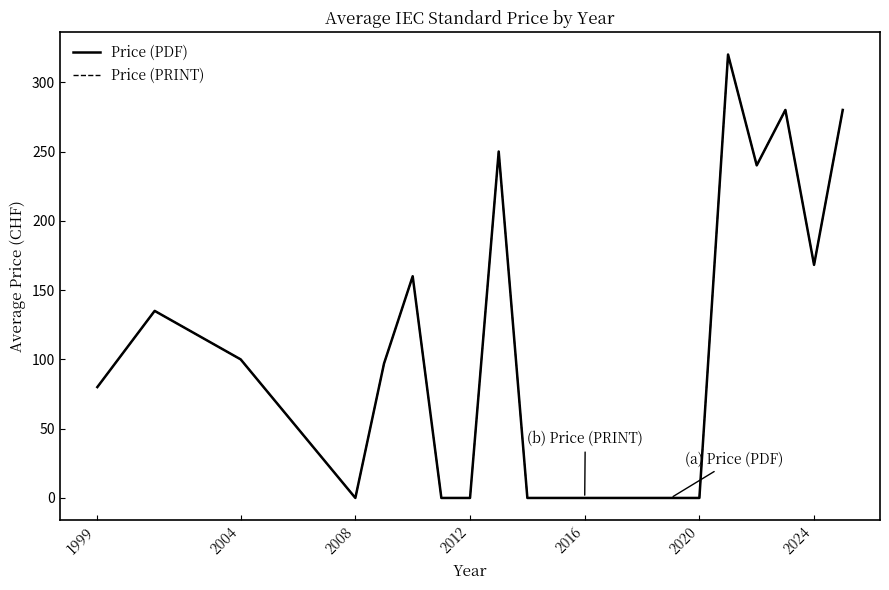

Is this an area chart (filled region under the line)?

No